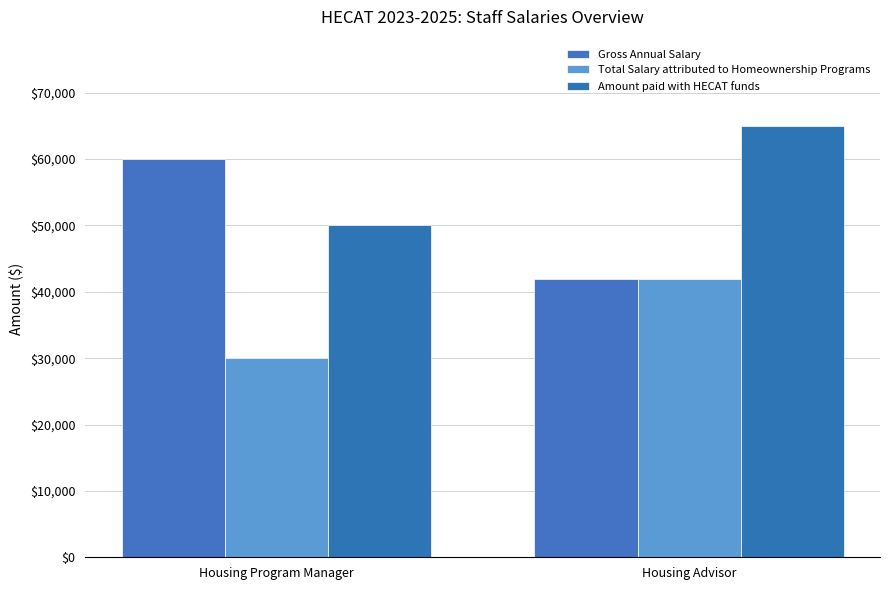

Which series has the largest range (max minus min)?

Gross Annual Salary